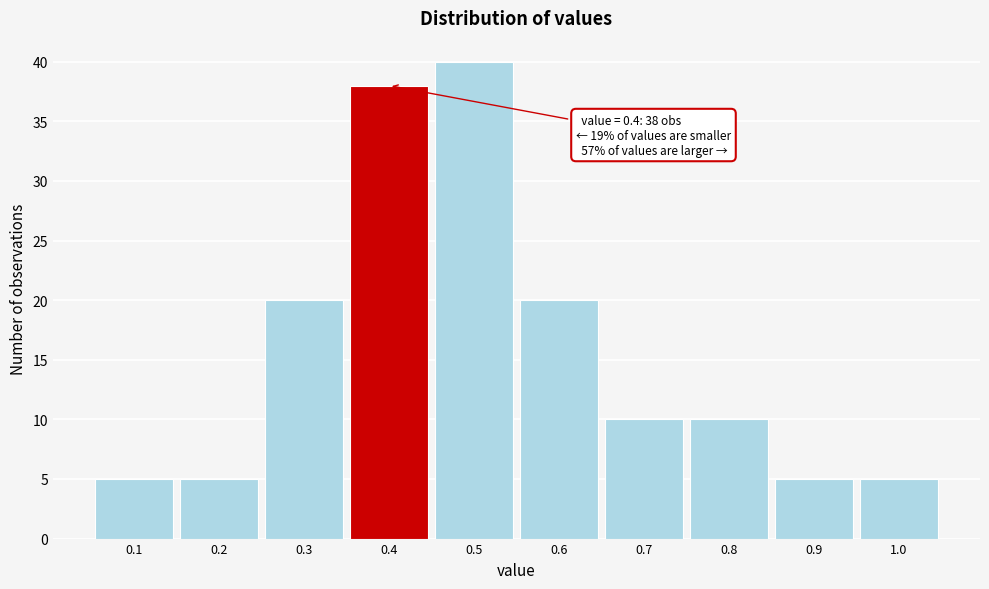

Over which range of the x-axis is the bar tallest?

0.45 to 0.55